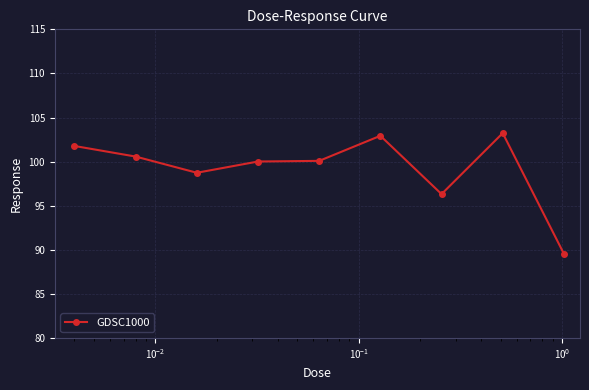

True or false: the data has more than 0 interior local peaks.

True